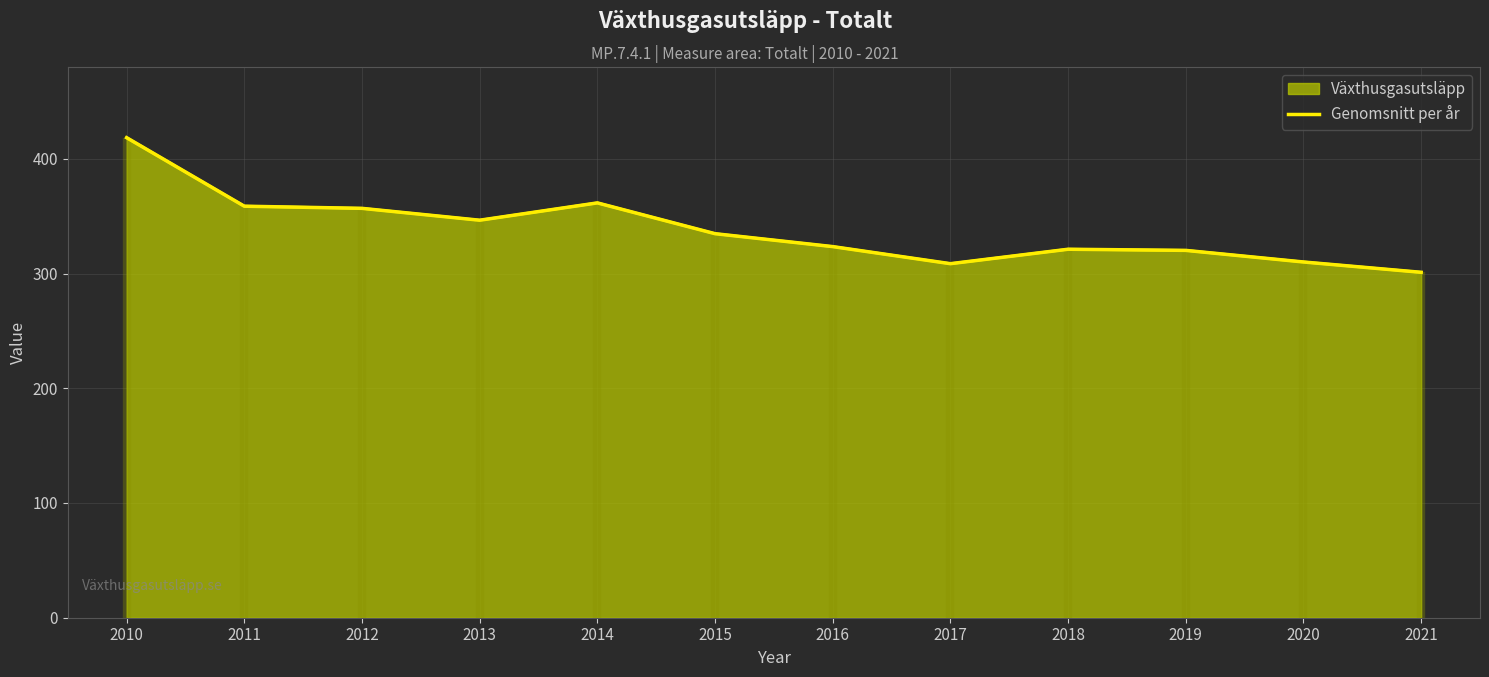

What is the sum of the values at 2010 and 2016?

741.9